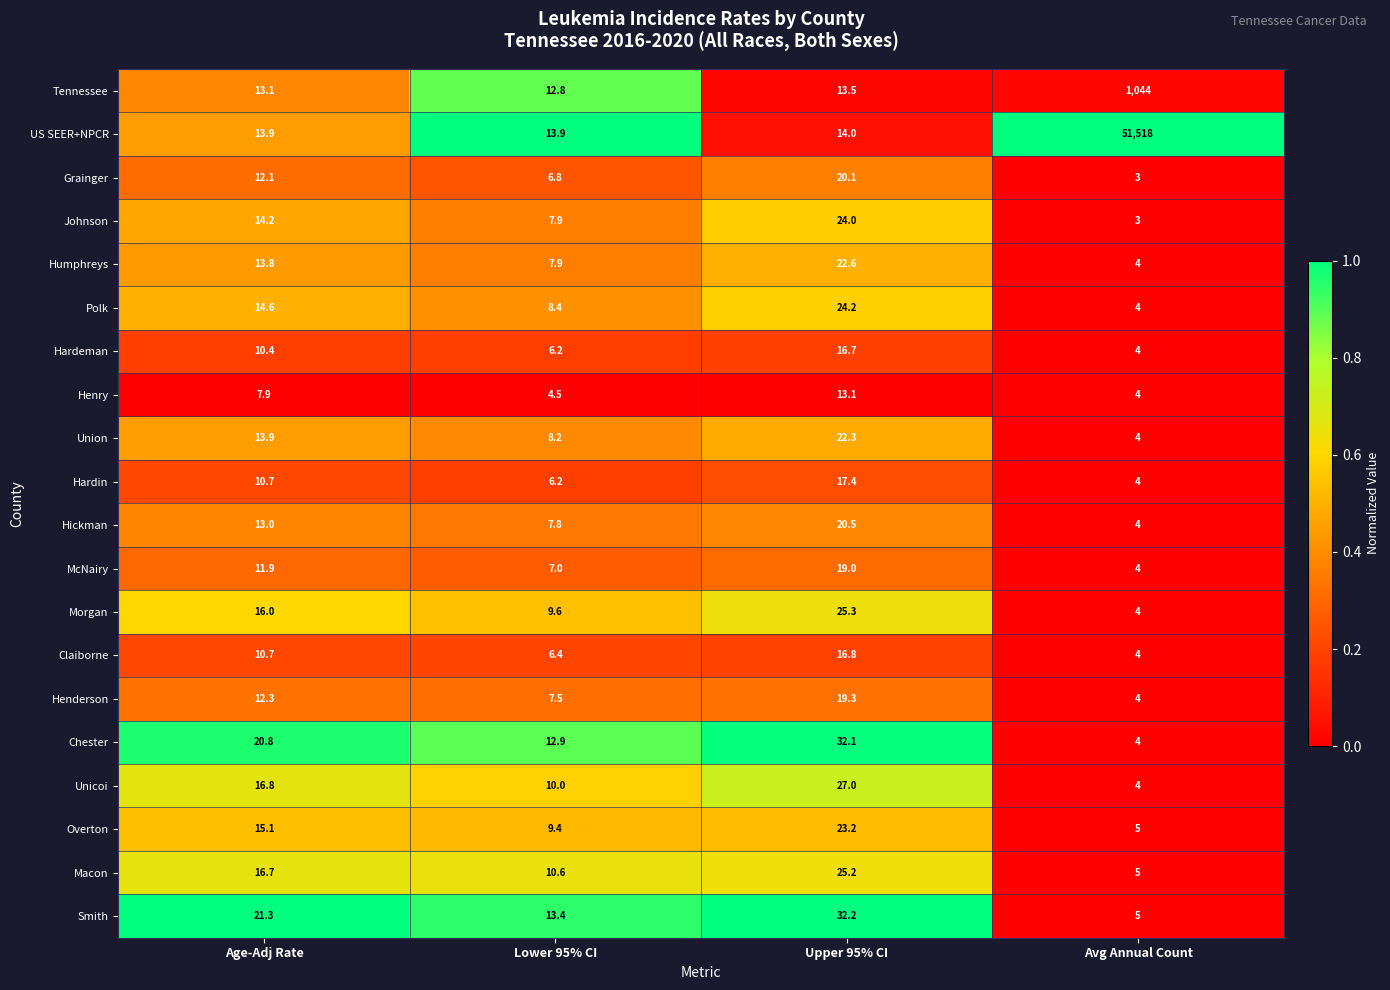

The Johnson series shows 0.6 at Avg Annual Count. True or false?

False